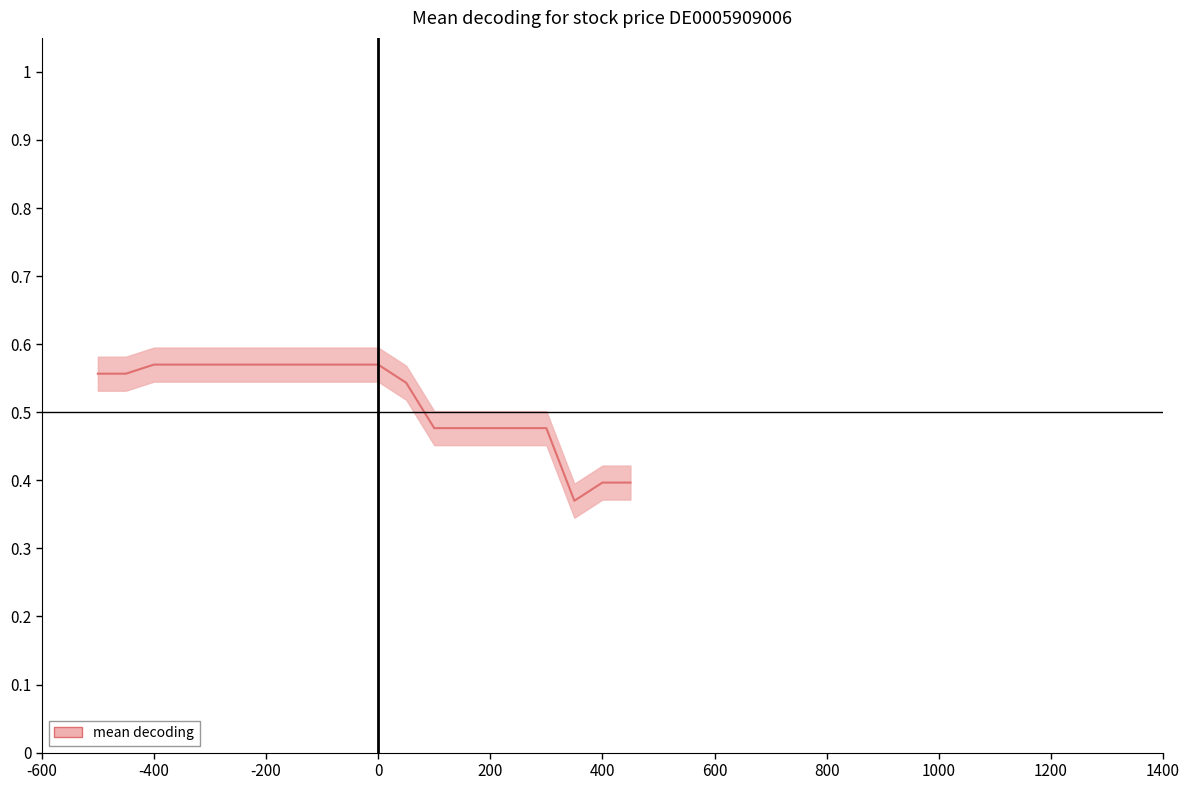

Count the number of data series in this chart.

1